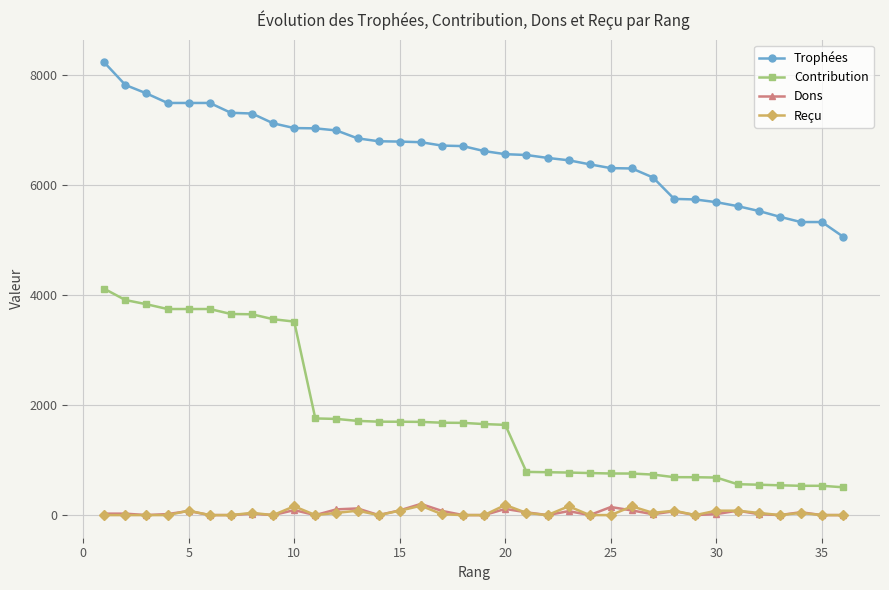

Which series has the widest spread of values?

Contribution